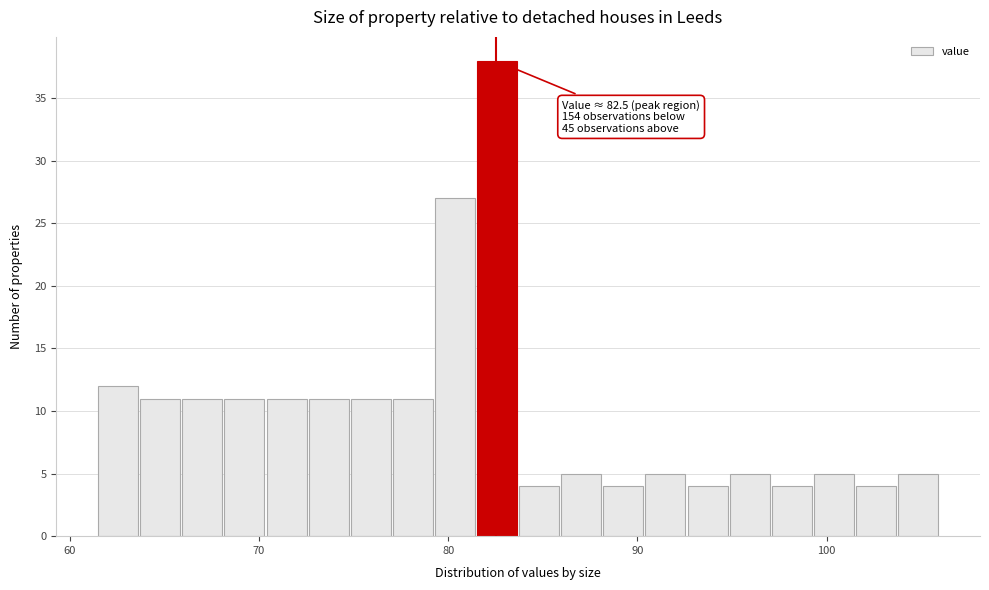

Read against the x-axis, roughly where is the centre of the tallest bar?

83